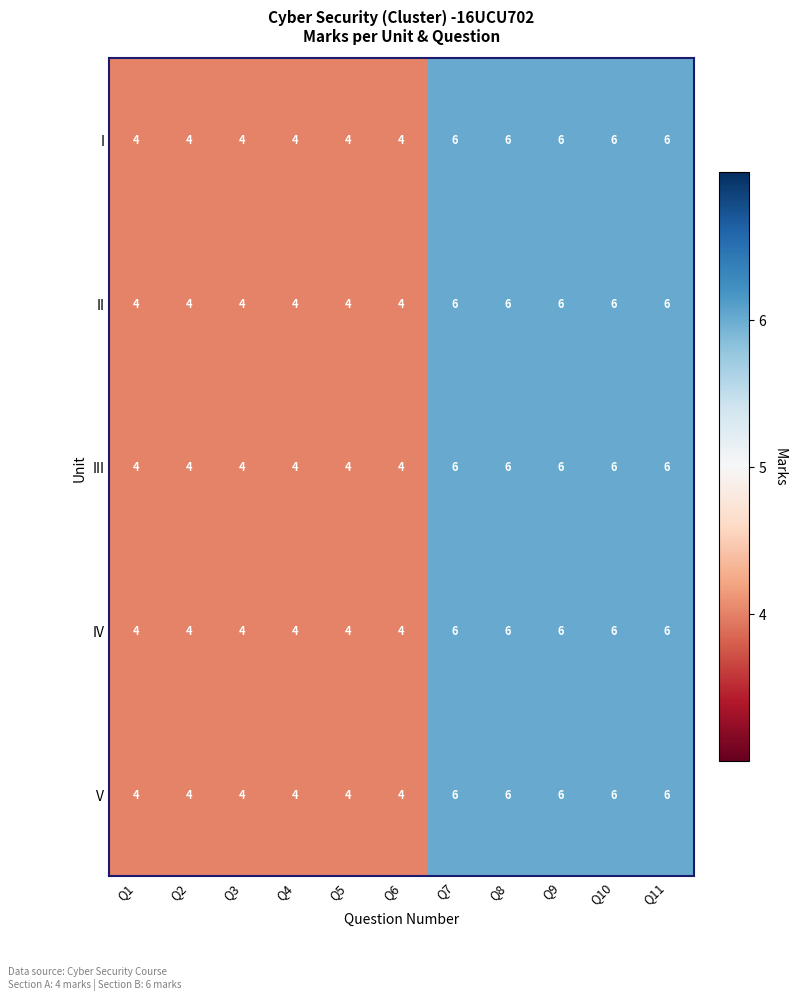

What is the total value across all series at Q7?

30